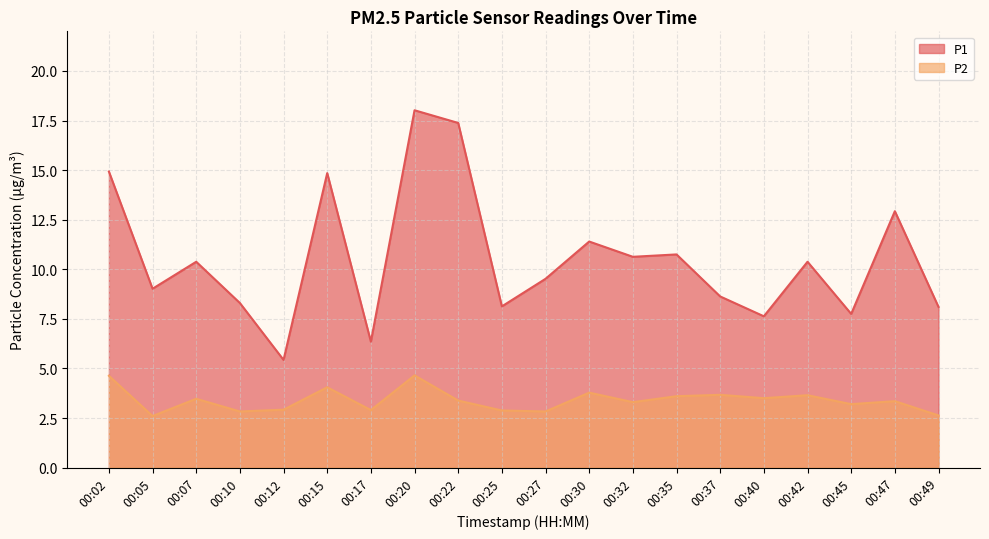

What is the minimum value shown in the chart?

2.6